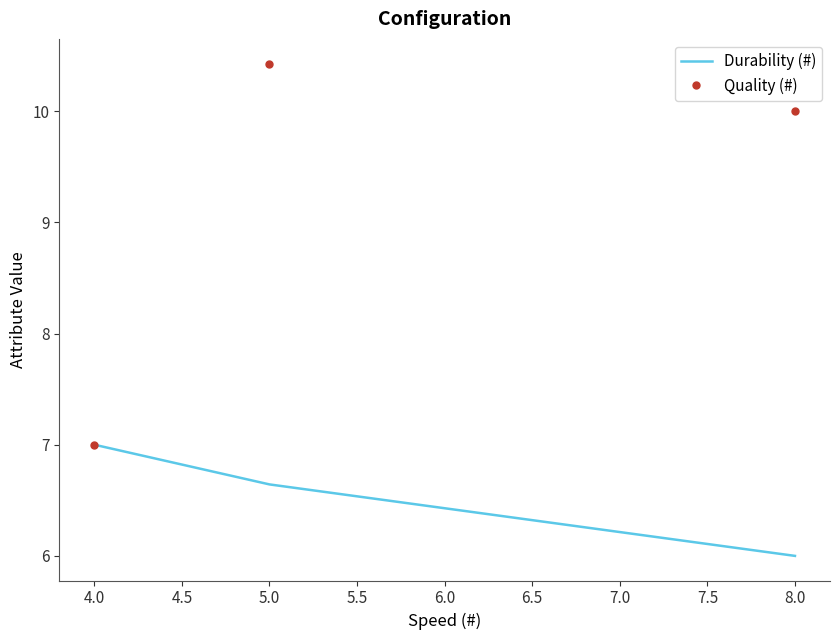

The Durability (#) series shows 6.0 at 8.0. True or false?

True